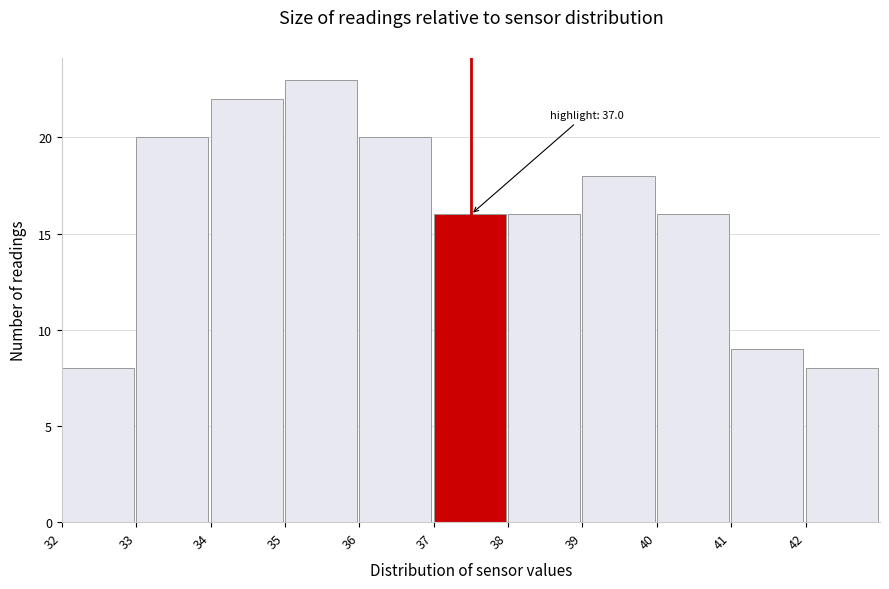

Which range on the x-axis has the tallest bar?

35 to 36